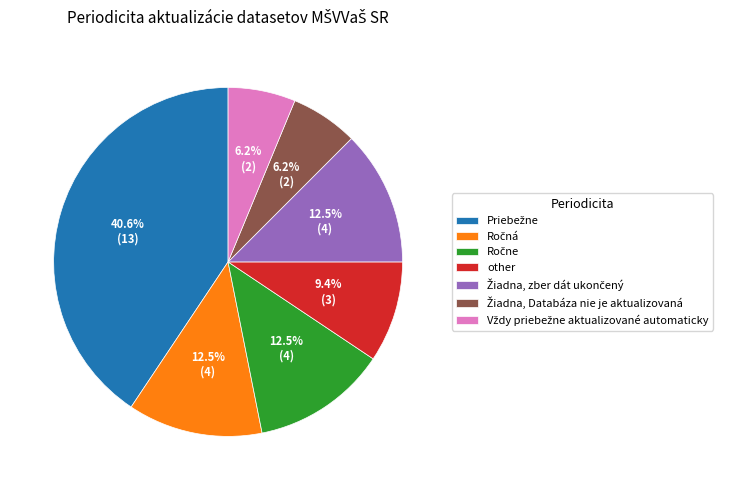

Is there any slice that represents more than half of the pie?

No